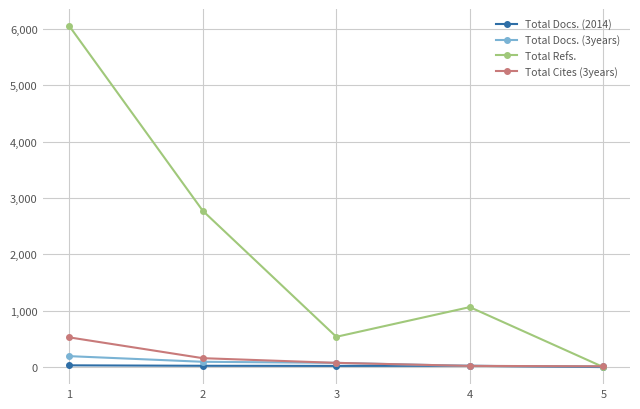

Rank the series at 2 from highest to lowest value.

Total Refs., Total Cites (3years), Total Docs. (3years), Total Docs. (2014)